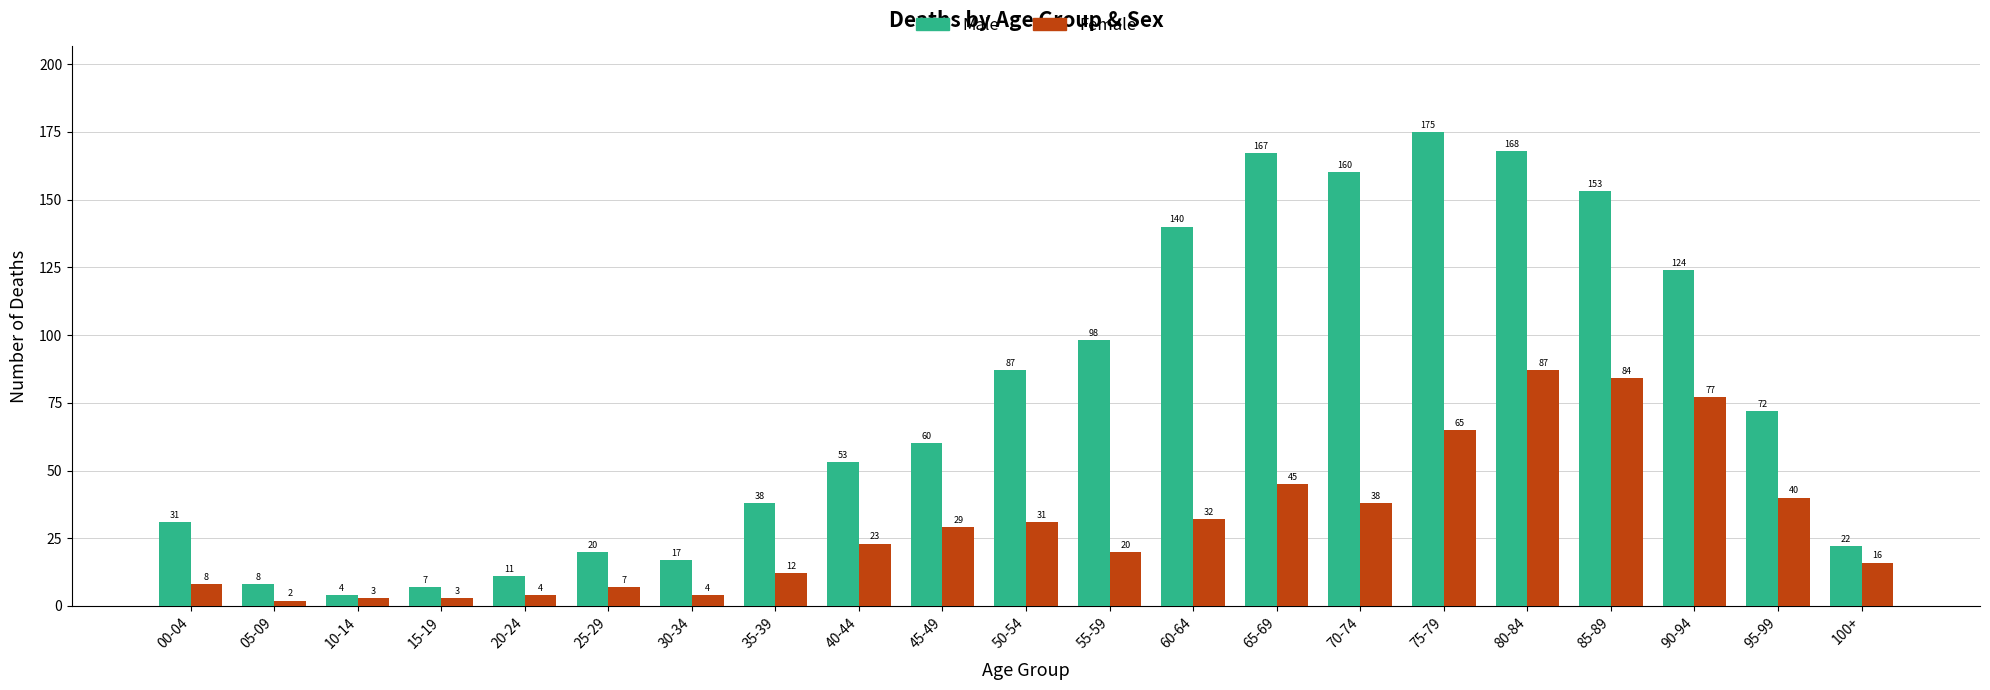

List the labels in order of Male value, largest first.

75-79, 80-84, 65-69, 70-74, 85-89, 60-64, 90-94, 55-59, 50-54, 95-99, 45-49, 40-44, 35-39, 00-04, 100+, 25-29, 30-34, 20-24, 05-09, 15-19, 10-14